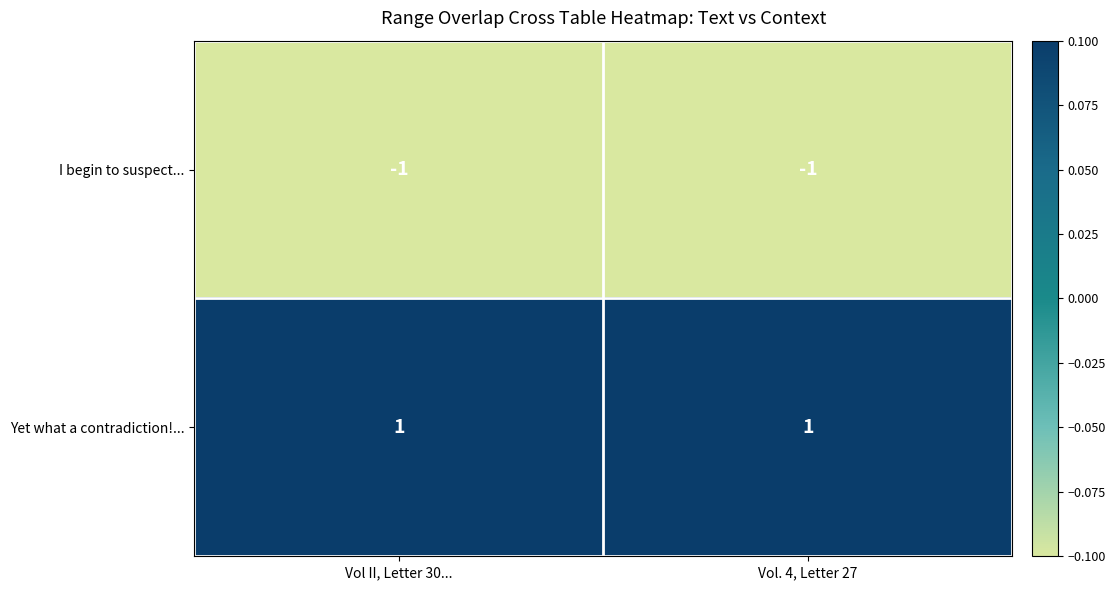

Is it true that I begin to suspect... equals -1 at Vol II, Letter 30...?

True